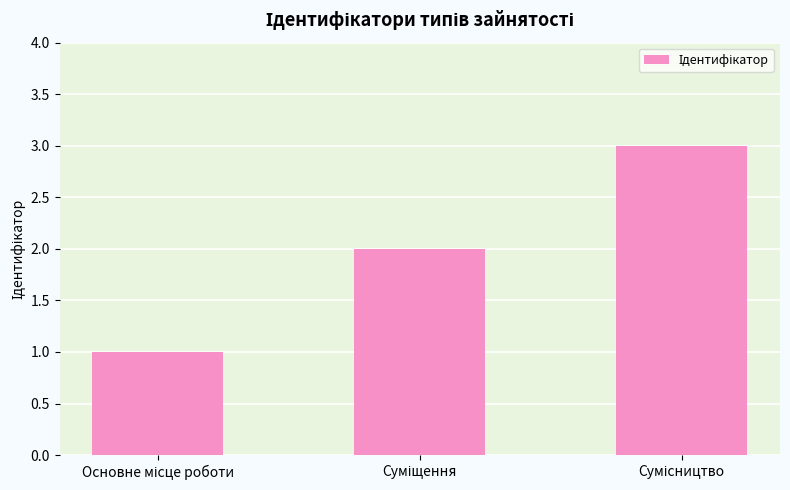

How many data points are less than 2?

1